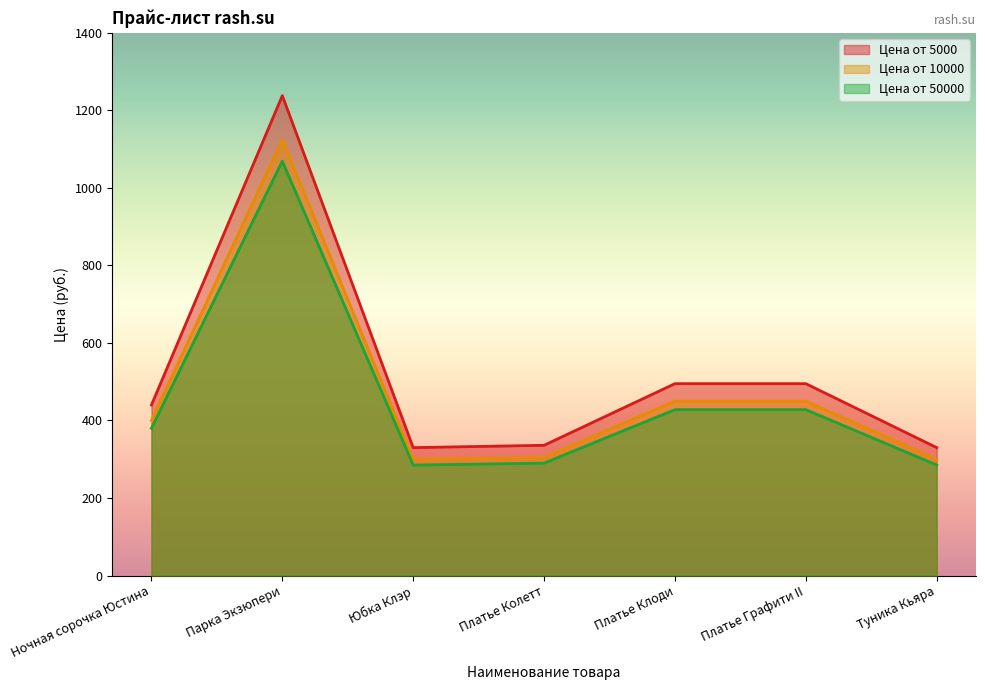

Does the chart display data point markers on the line(s)?

No